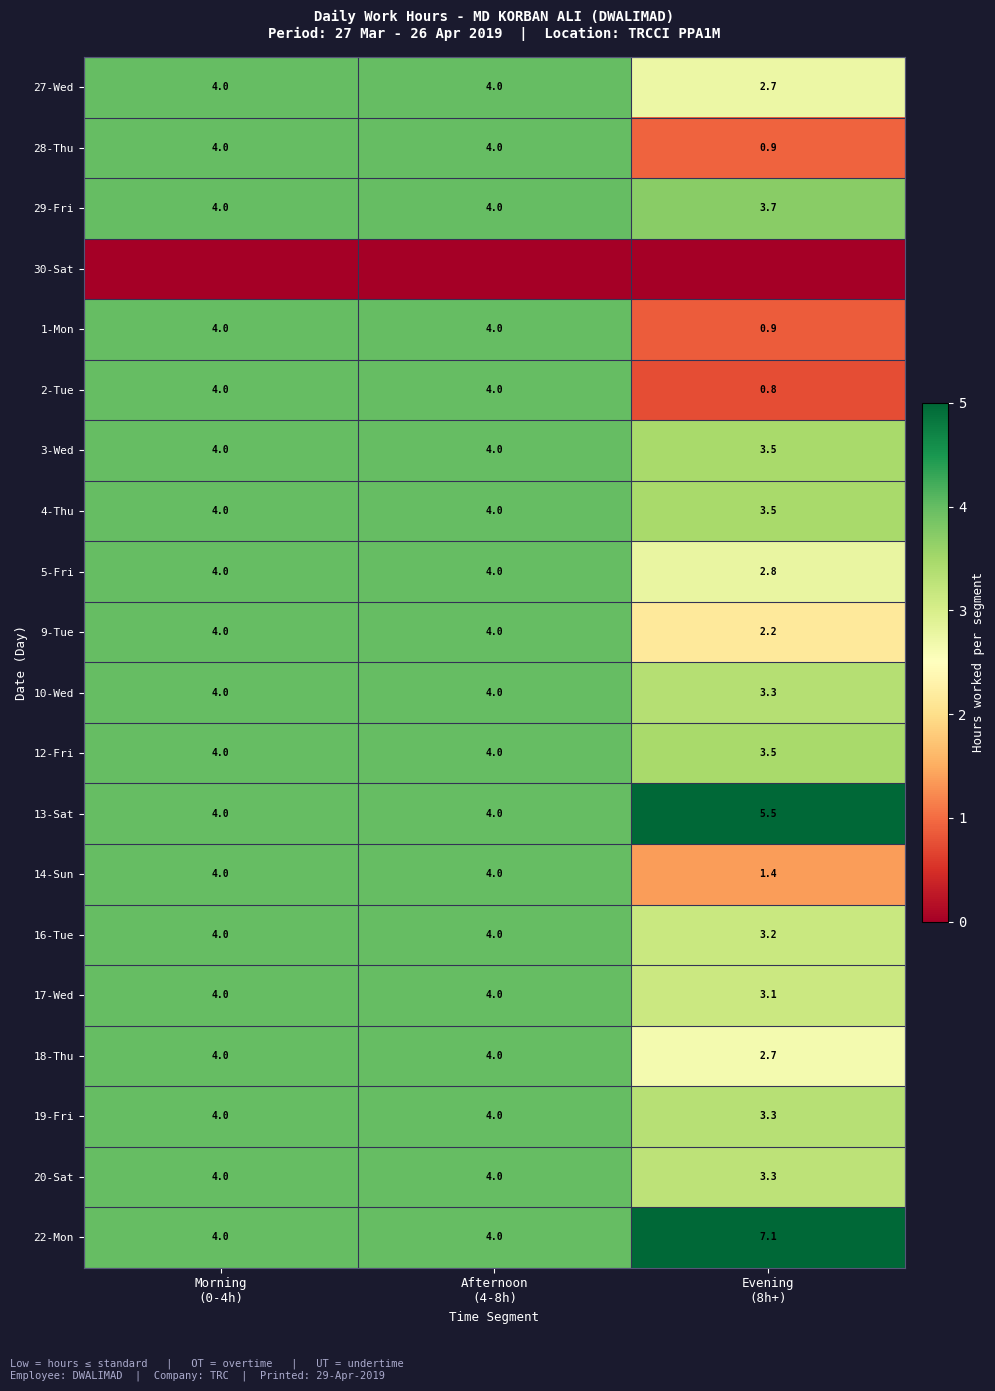

What is the minimum value for 10-Wed?

3.3